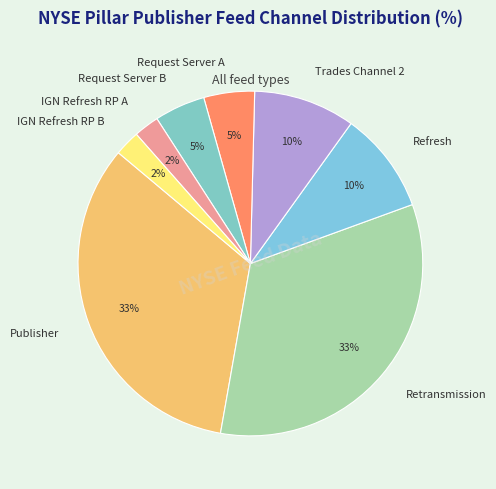

Do Request Server A and Trades Channel 2 together represent more than half of the pie?

No